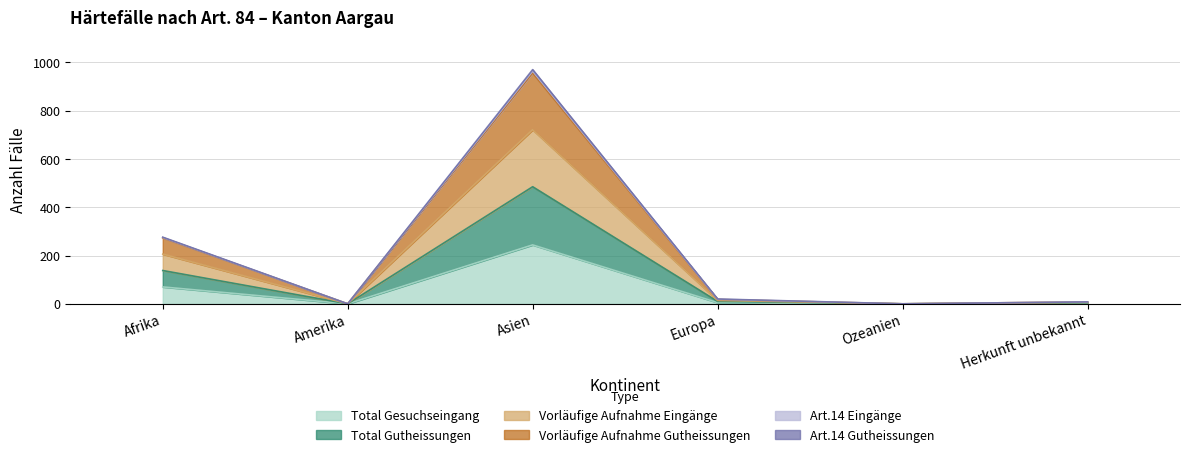

Which category has the highest value across all series?

Asien